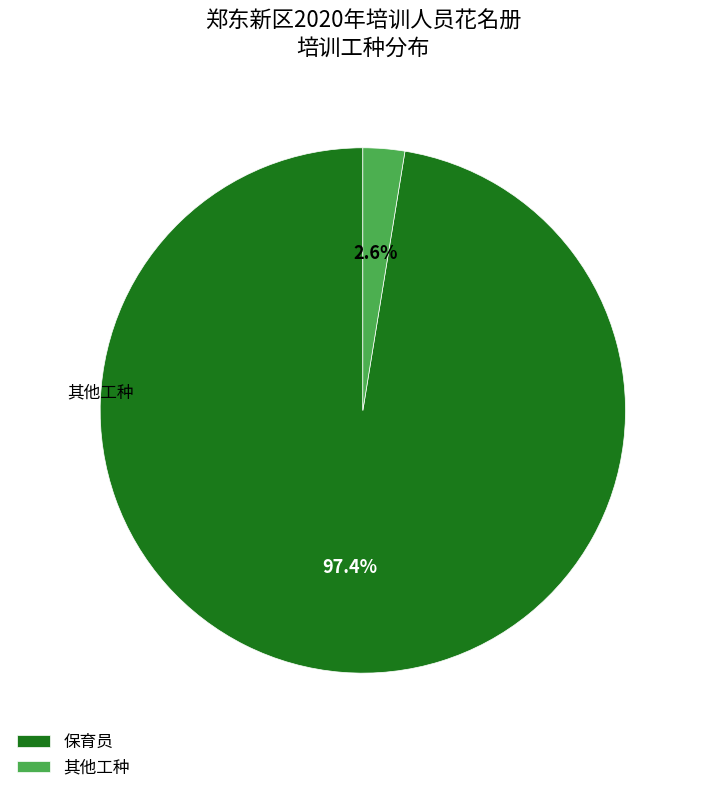

Rank the categories by value from highest to lowest.

保育员, 其他工种